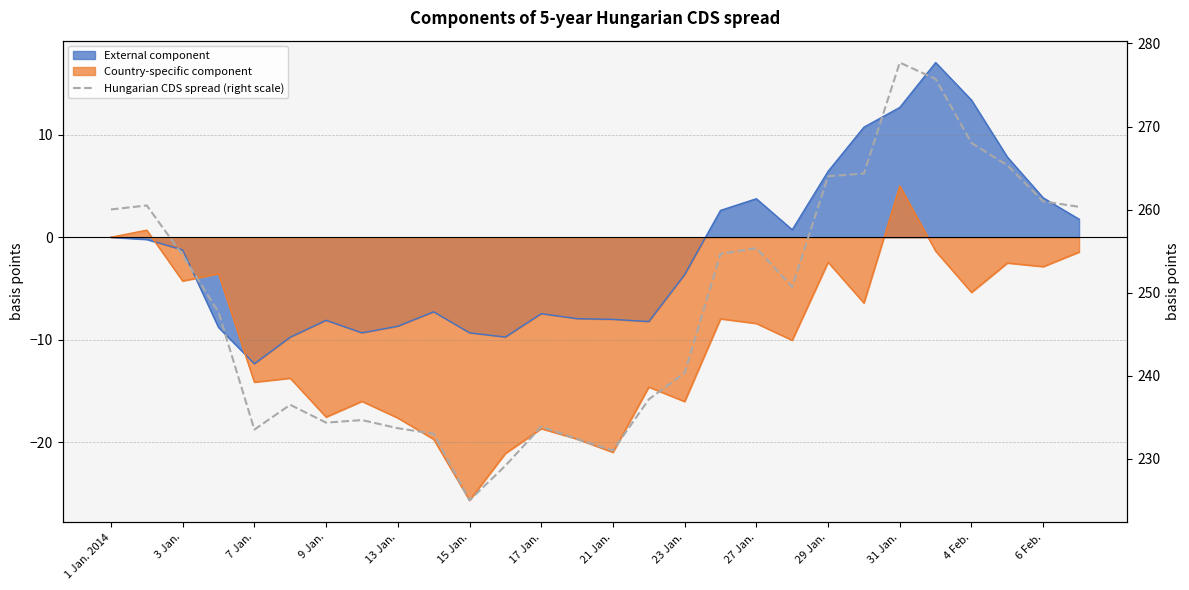

Where does the data first go above 250?

1 Jan. 2014